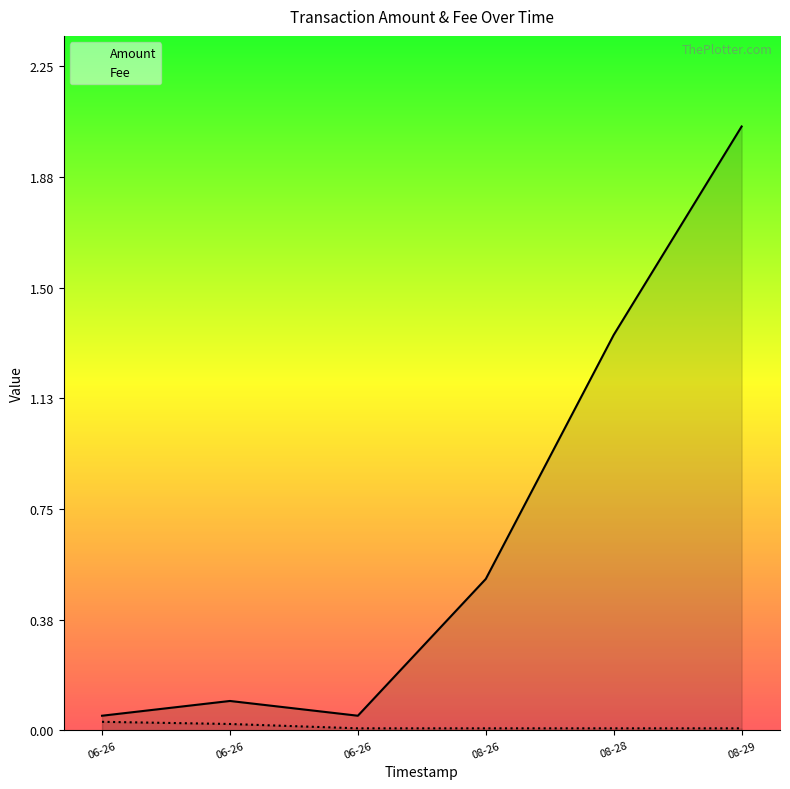

What position from the right is 2020-08-26 11:03:28?

4